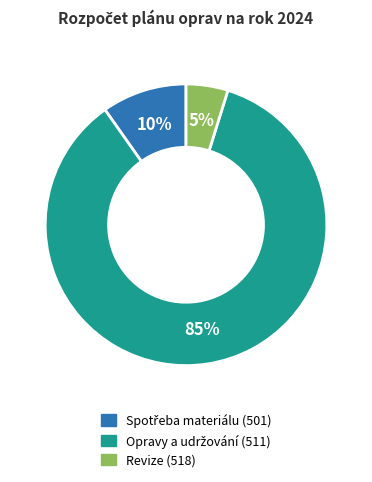

What is the smallest slice in the pie chart?

Revize (518)